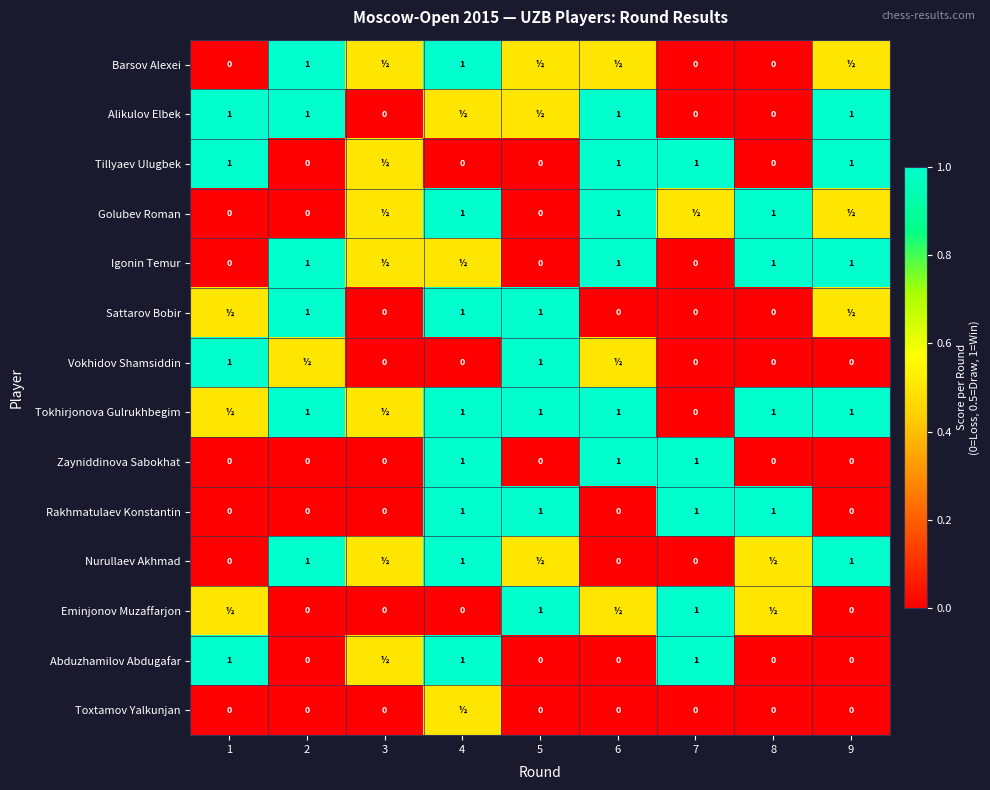

Between 4 and 2, which is larger?

4